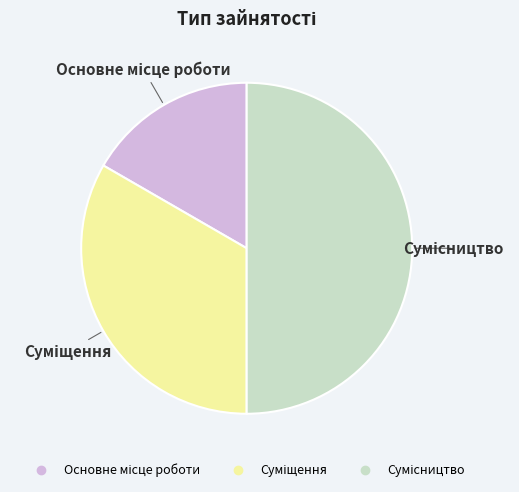

To the nearest percent, what is the difference between the largest and smallest slice percentages?

33%